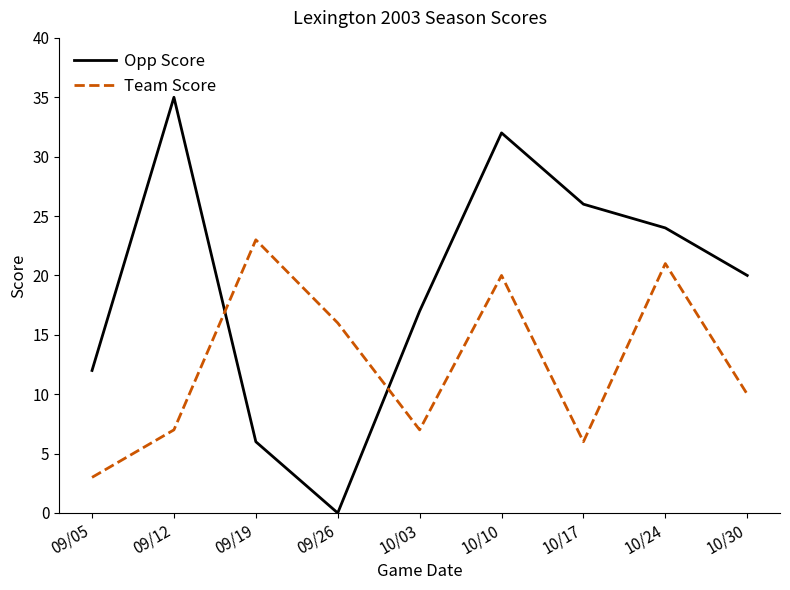

Which series has the largest total across all categories?

Opp Score